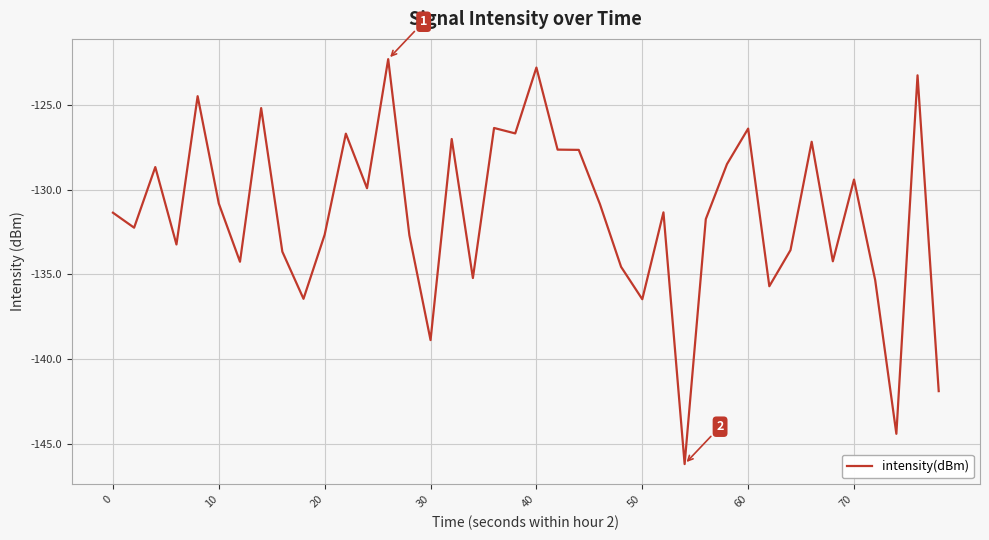

What is the greatest value displayed?

-122.3